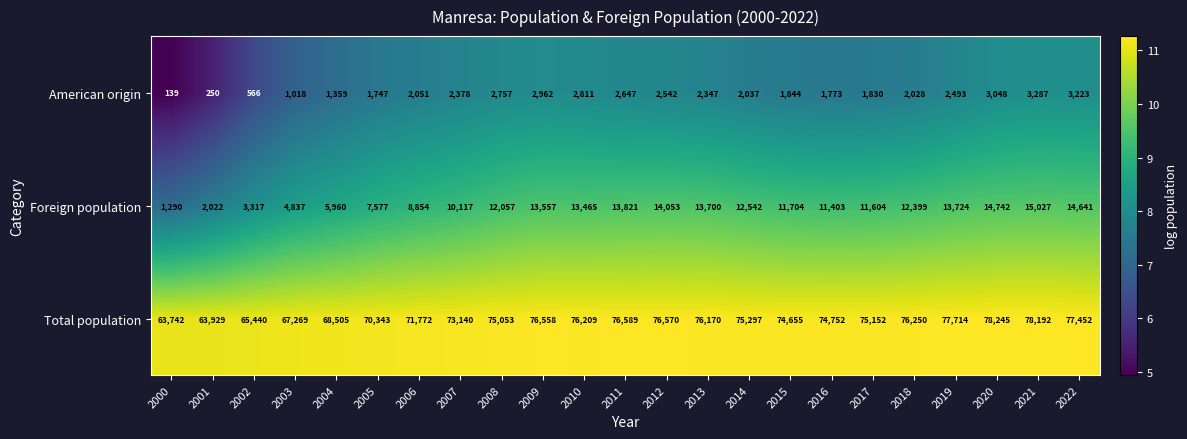

List the series in order of their peak value, highest first.

Total population, Foreign population, American origin